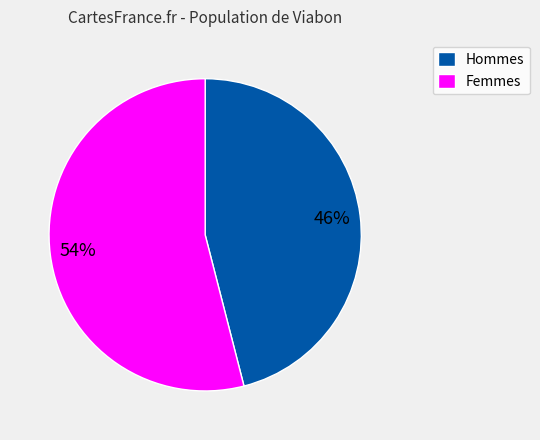

Count the number of slices in the pie.

2